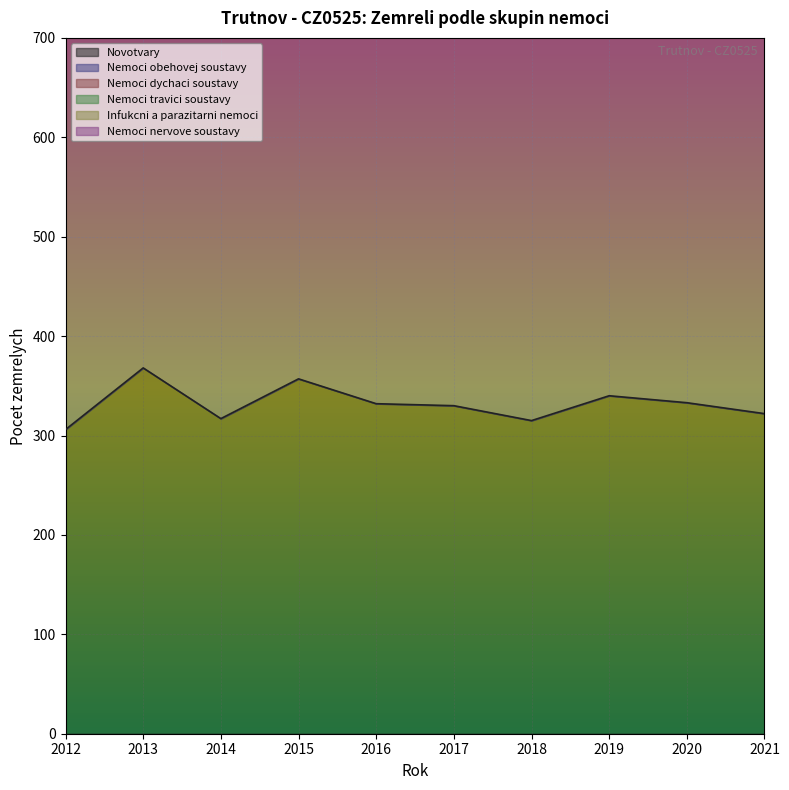

What is the minimum value for Nemoci nervove soustavy?

15